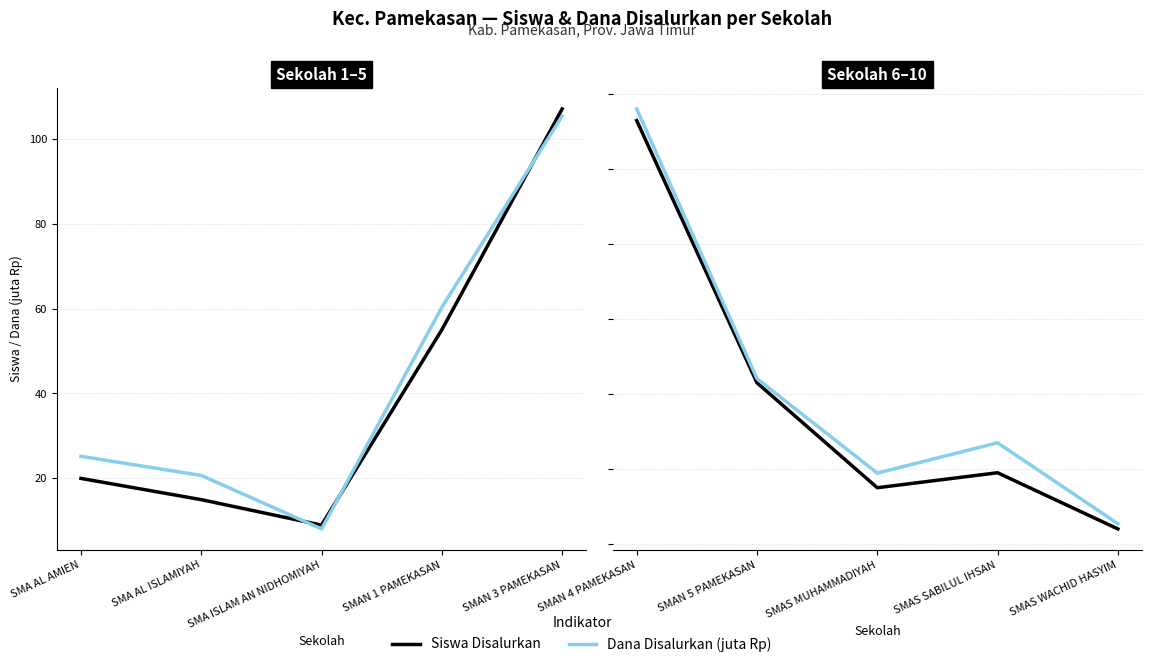

What is the label of the 5th point from the left?

SMAS WACHID HASYIM